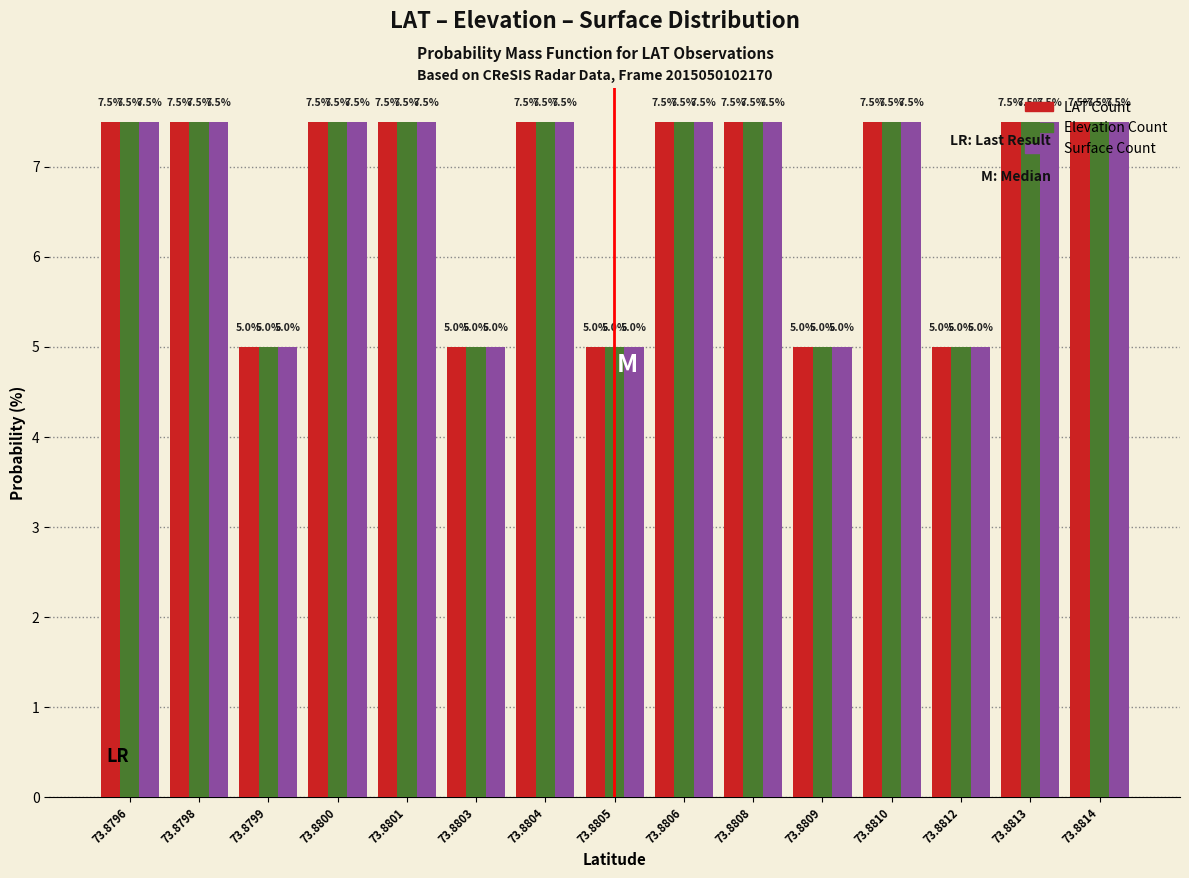

What is the minimum value shown in the chart?

5.0